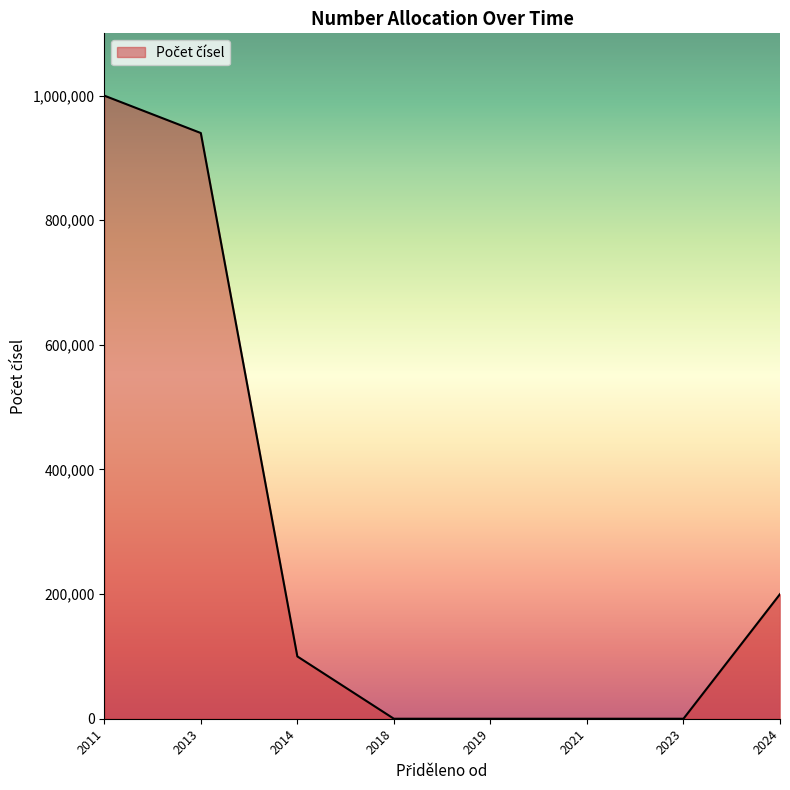

What is the difference between the maximum and minimum values?

999999